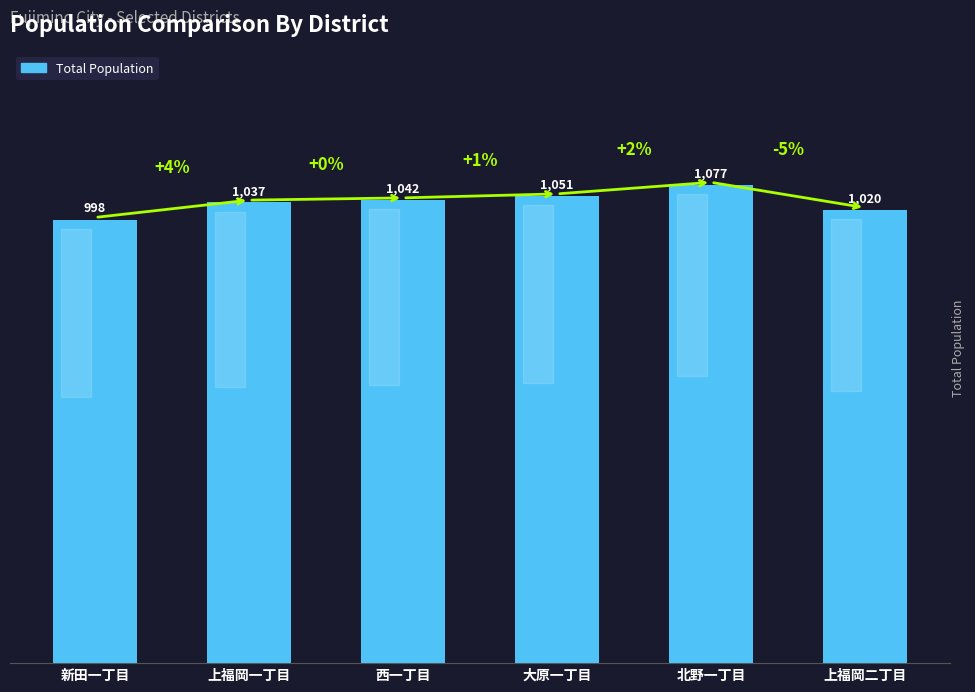

How many data points are less than 1042?

3